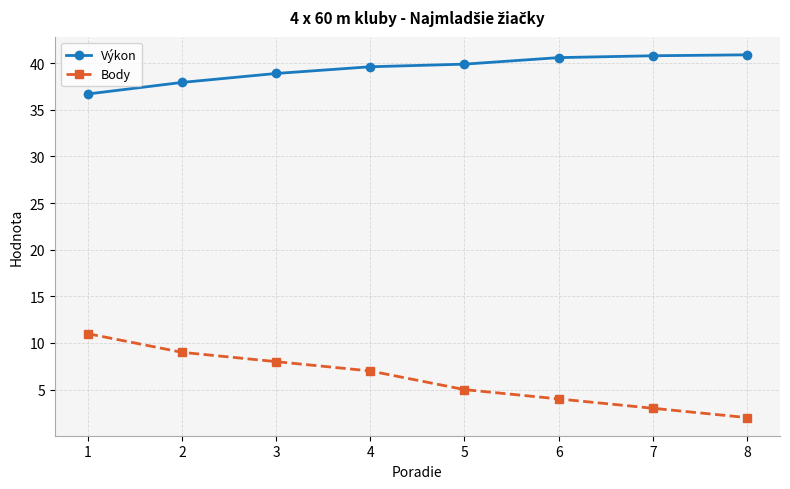

What is the value of the Výkon point at the 6th from the left?

40.6